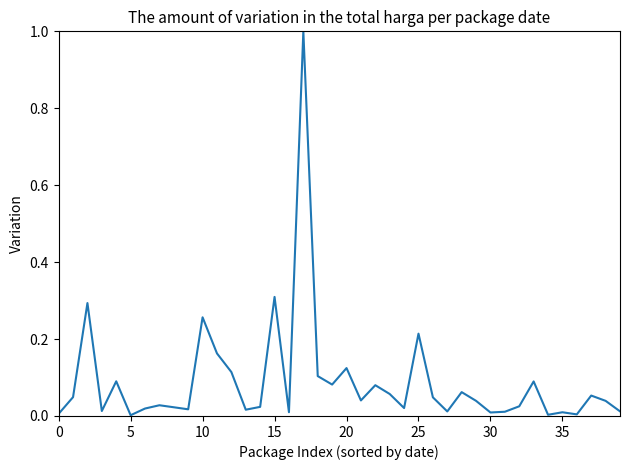

What is the difference between the maximum and second lowest values?

1.0